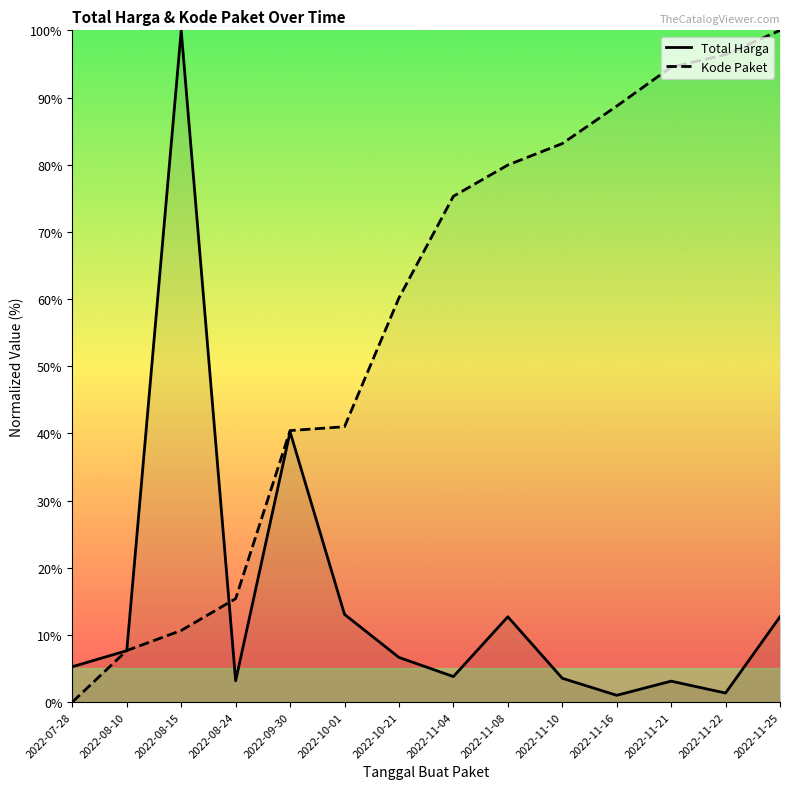

Rank the series by their maximum value, from highest to lowest.

Total Harga, Kode Paket